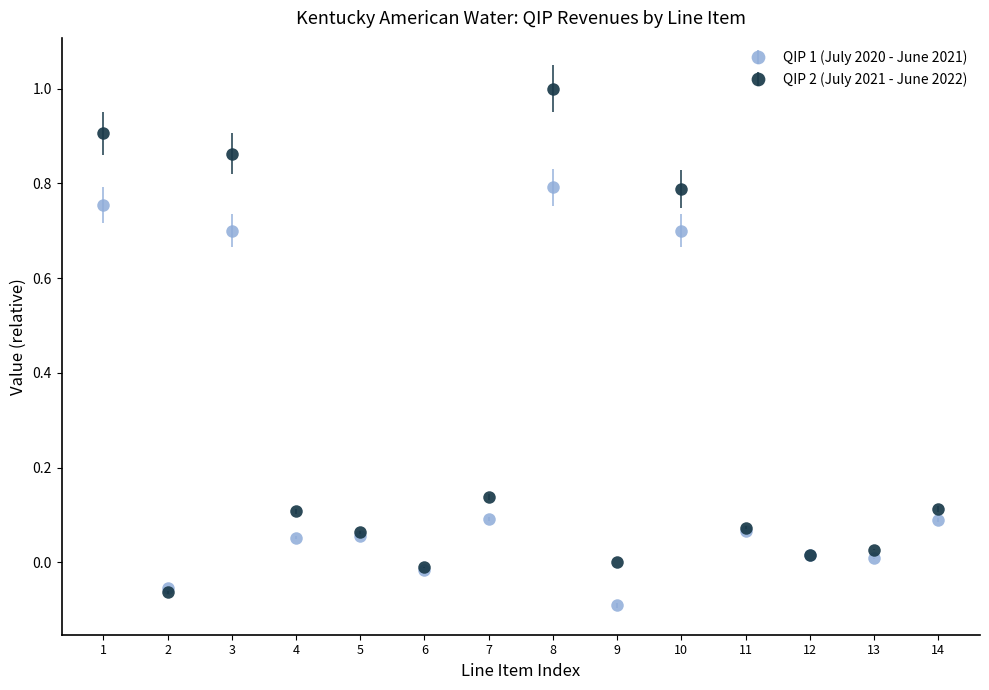

What is the total value across all series at 3?

1.6